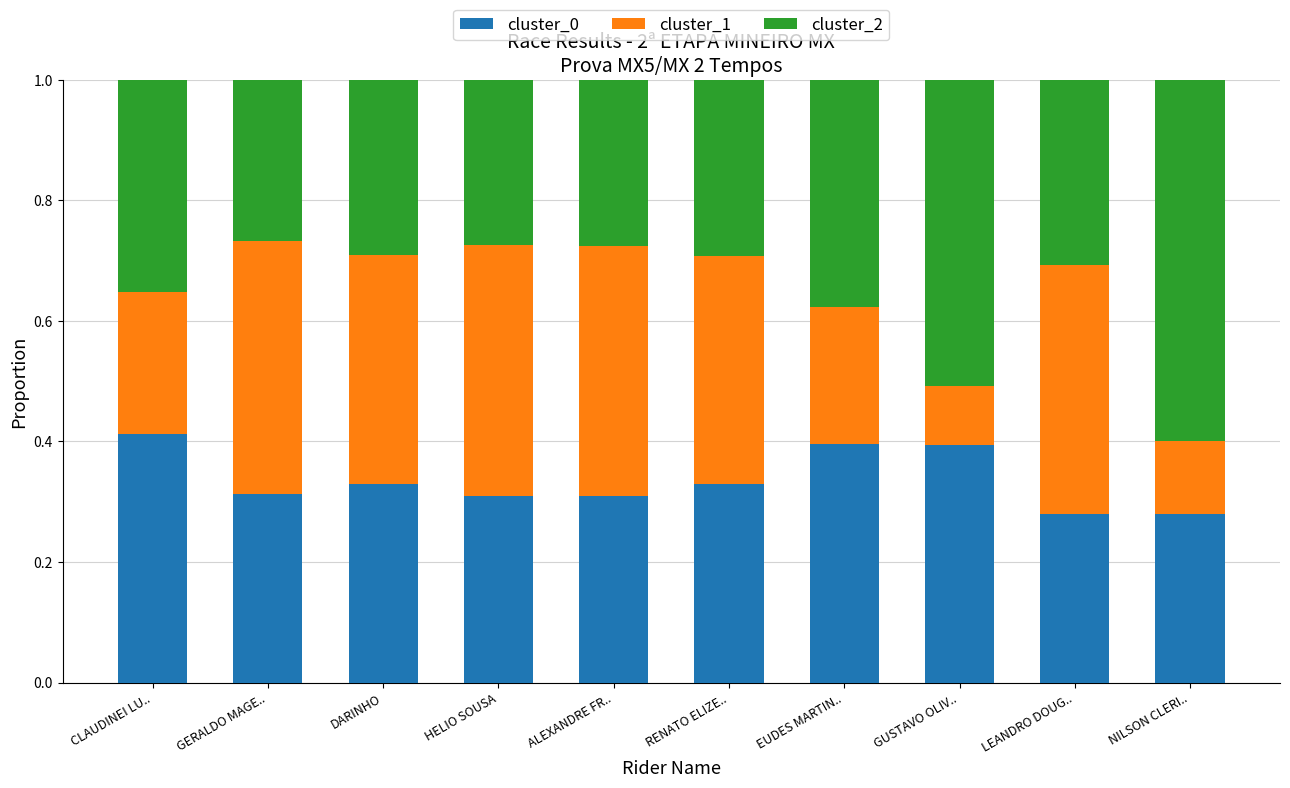

What is the total value across all series at DARINHO?

1.0